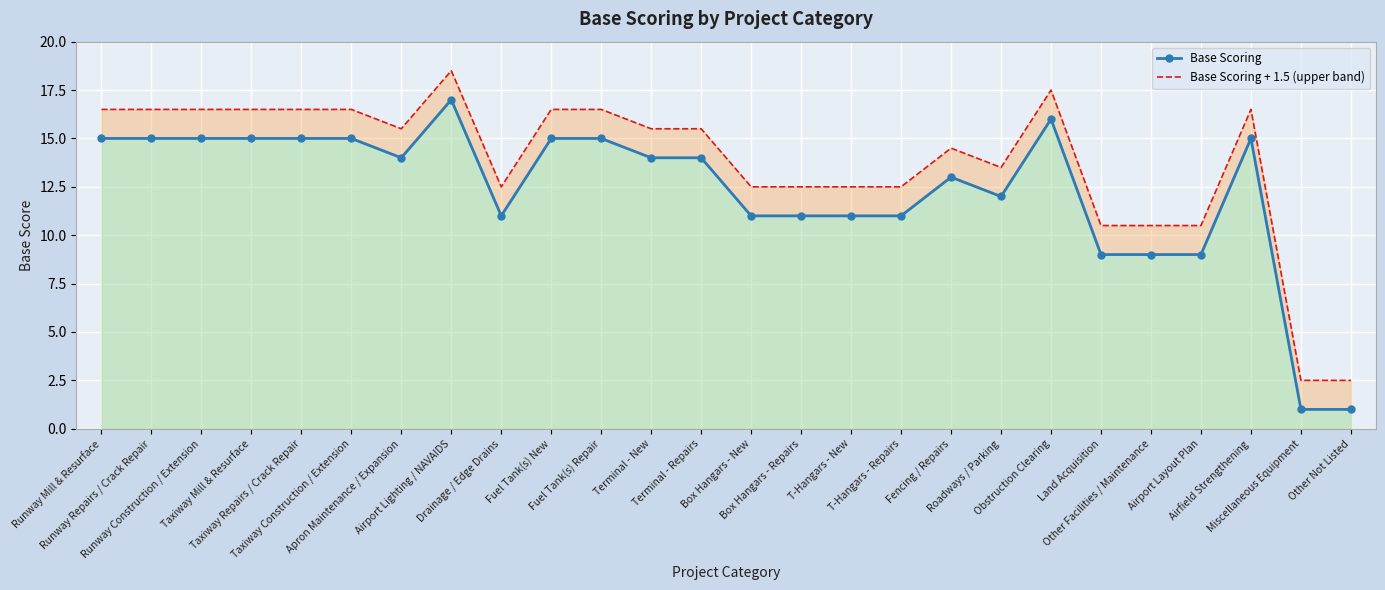

True or false: Base Scoring + 1.5 (upper band) and Base Scoring intersect in this chart.

False